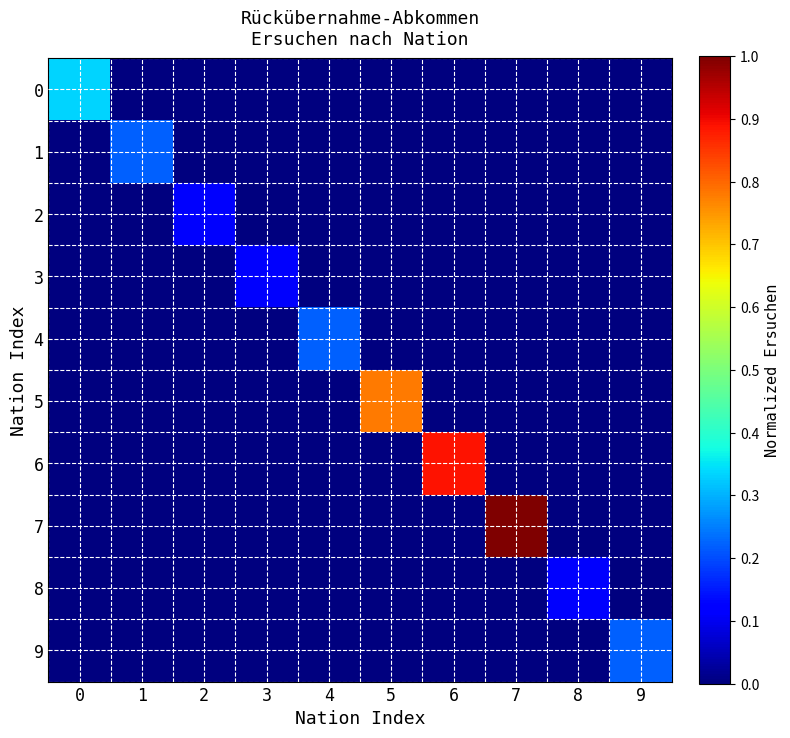

Reading left to right, extract all data points from this chart.

0: 0=0.3	1=0.0	2=0.0	3=0.0	4=0.0	5=0.0	6=0.0	7=0.0	8=0.0	9=0.0
1: 0=0.0	1=0.2	2=0.0	3=0.0	4=0.0	5=0.0	6=0.0	7=0.0	8=0.0	9=0.0
2: 0=0.0	1=0.0	2=0.1	3=0.0	4=0.0	5=0.0	6=0.0	7=0.0	8=0.0	9=0.0
3: 0=0.0	1=0.0	2=0.0	3=0.1	4=0.0	5=0.0	6=0.0	7=0.0	8=0.0	9=0.0
4: 0=0.0	1=0.0	2=0.0	3=0.0	4=0.2	5=0.0	6=0.0	7=0.0	8=0.0	9=0.0
5: 0=0.0	1=0.0	2=0.0	3=0.0	4=0.0	5=0.8	6=0.0	7=0.0	8=0.0	9=0.0
6: 0=0.0	1=0.0	2=0.0	3=0.0	4=0.0	5=0.0	6=0.9	7=0.0	8=0.0	9=0.0
7: 0=0.0	1=0.0	2=0.0	3=0.0	4=0.0	5=0.0	6=0.0	7=1.0	8=0.0	9=0.0
8: 0=0.0	1=0.0	2=0.0	3=0.0	4=0.0	5=0.0	6=0.0	7=0.0	8=0.1	9=0.0
9: 0=0.0	1=0.0	2=0.0	3=0.0	4=0.0	5=0.0	6=0.0	7=0.0	8=0.0	9=0.2